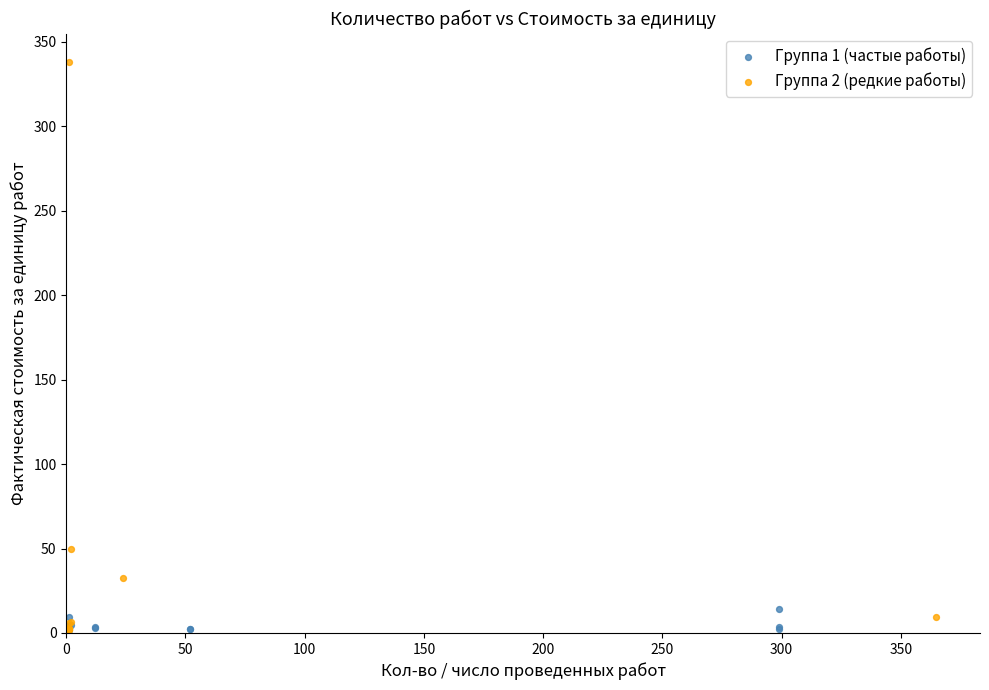

Which series has the largest Y range (max minus min)?

Группа 2 (редкие работы)